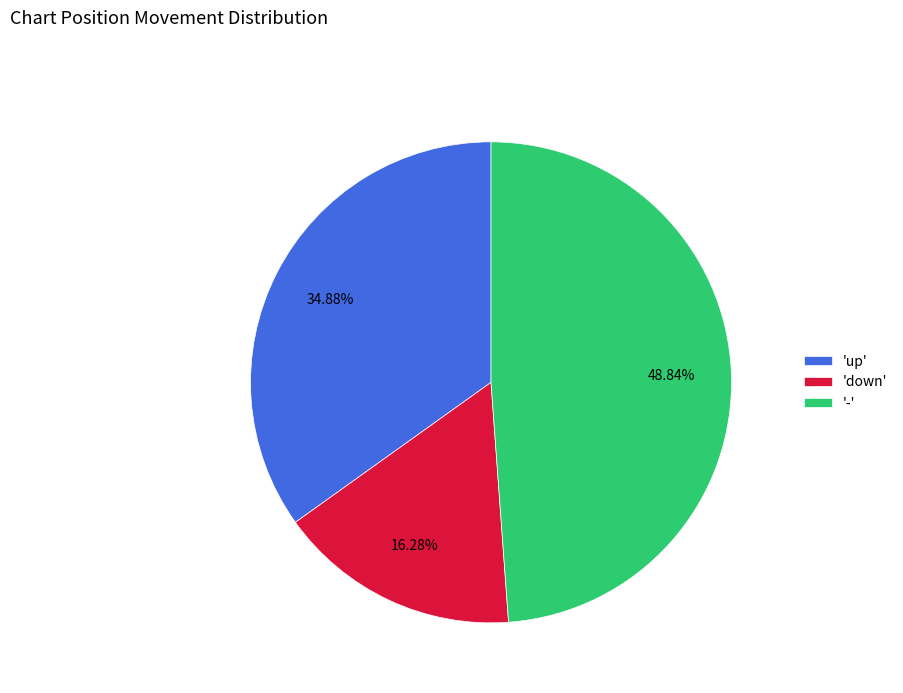

Does any single category account for the majority?

No